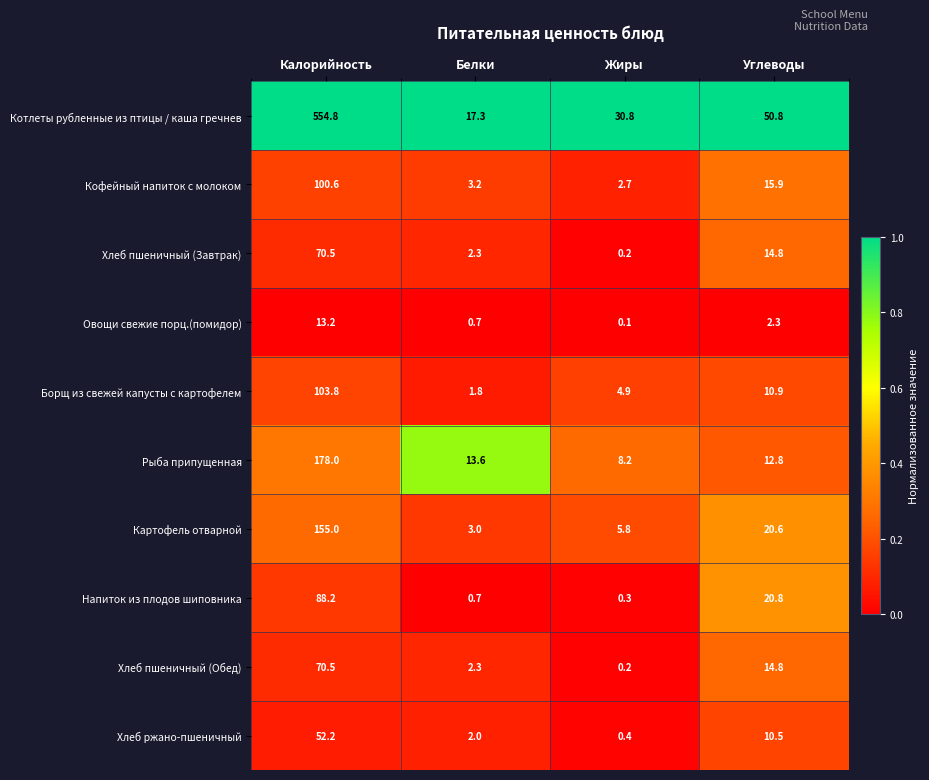

What is the difference between the highest and lowest values at Жиры?

30.7